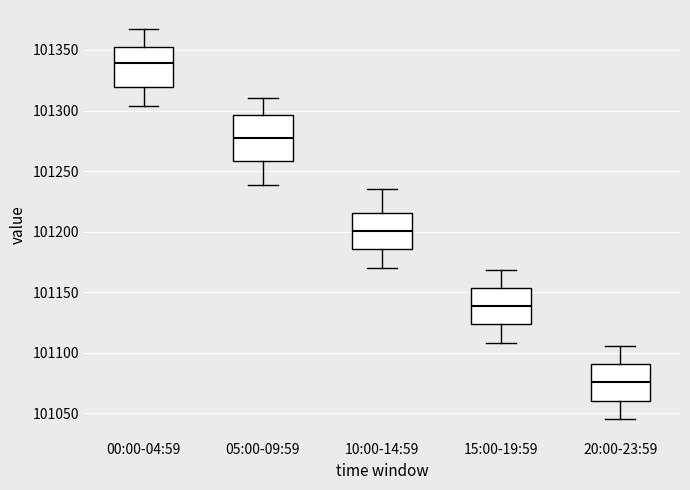

Where does the median line of the box for 15:00-19:59 sit on the y-axis? The values are not printed on the chart, so give them approximately, as read against the axis.

101140